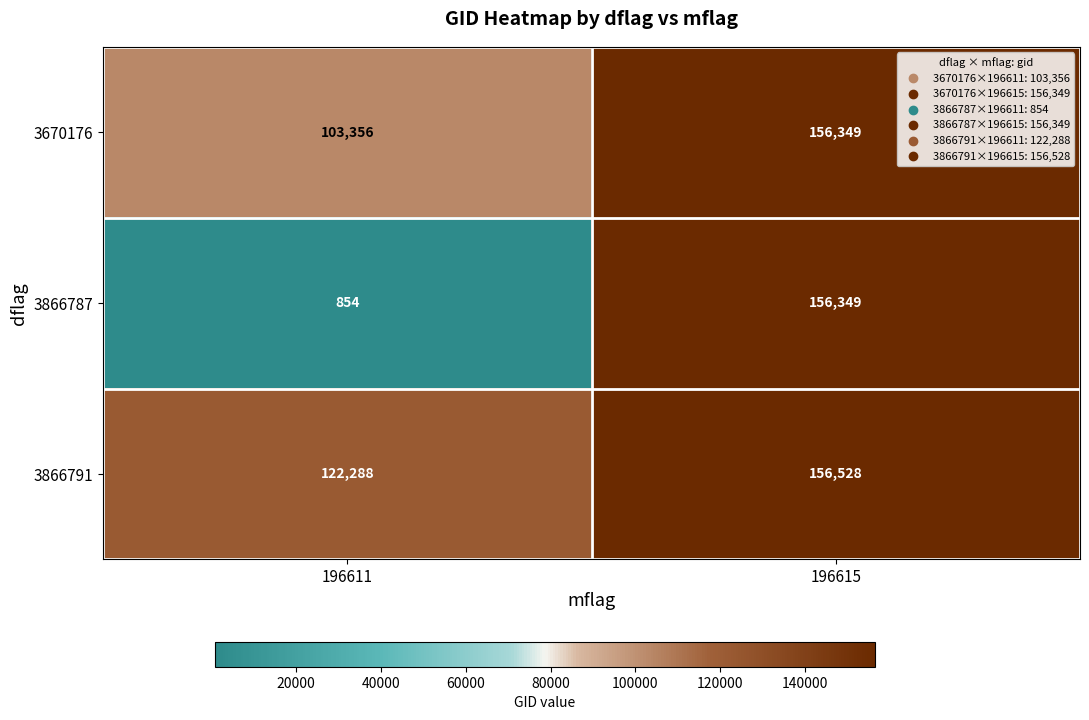

Reading left to right, transcribe all the data shown in this chart.

3670176: 196611=103356	196615=156349
3866787: 196611=854	196615=156349
3866791: 196611=122288	196615=156528